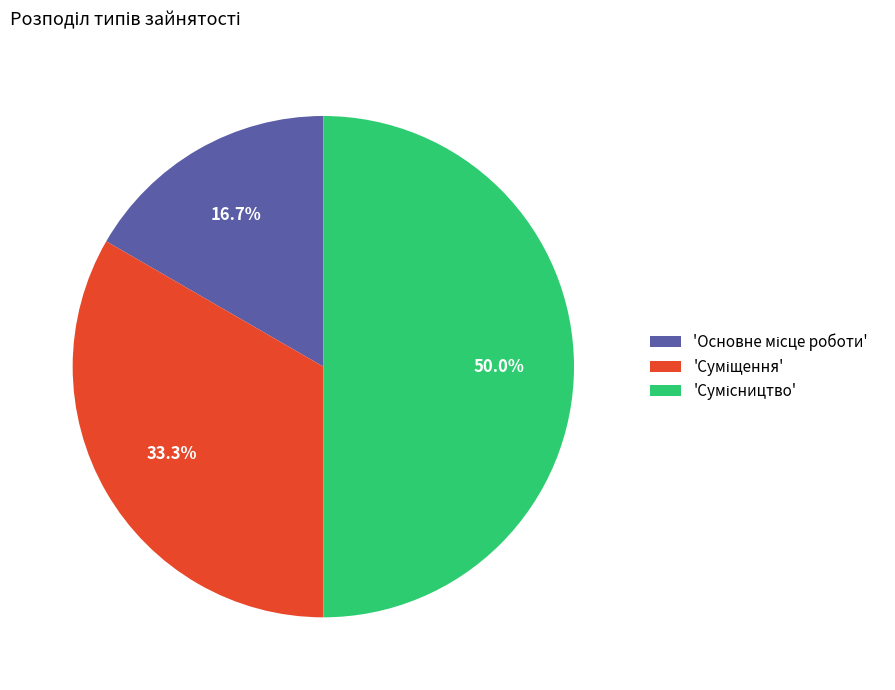

To the nearest percent, what is the average slice percentage?

33%